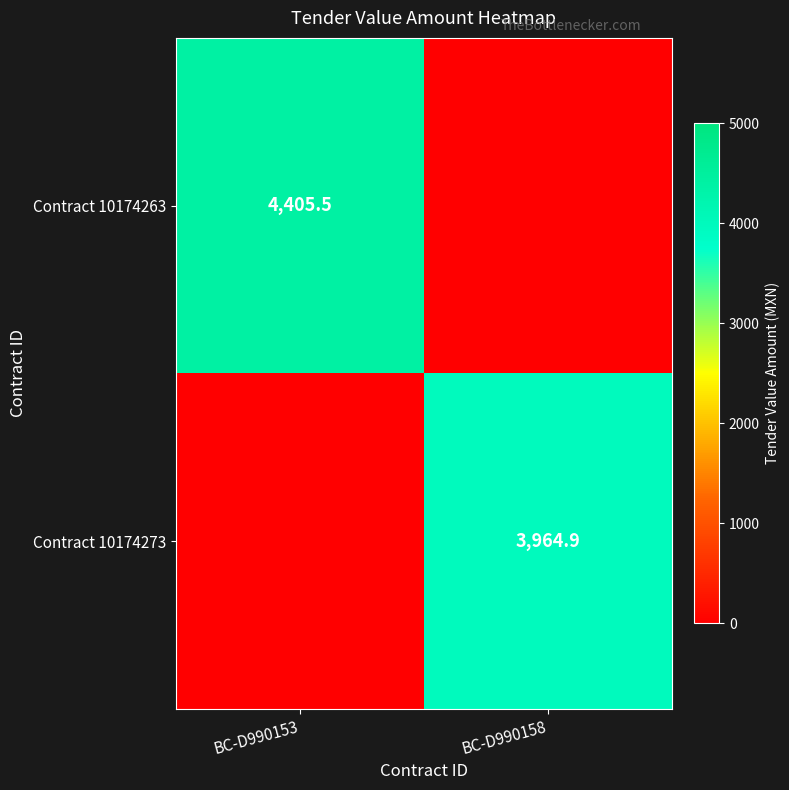

The value of Contract 10174273 at BC-D990158 is 2677.9. True or false?

False